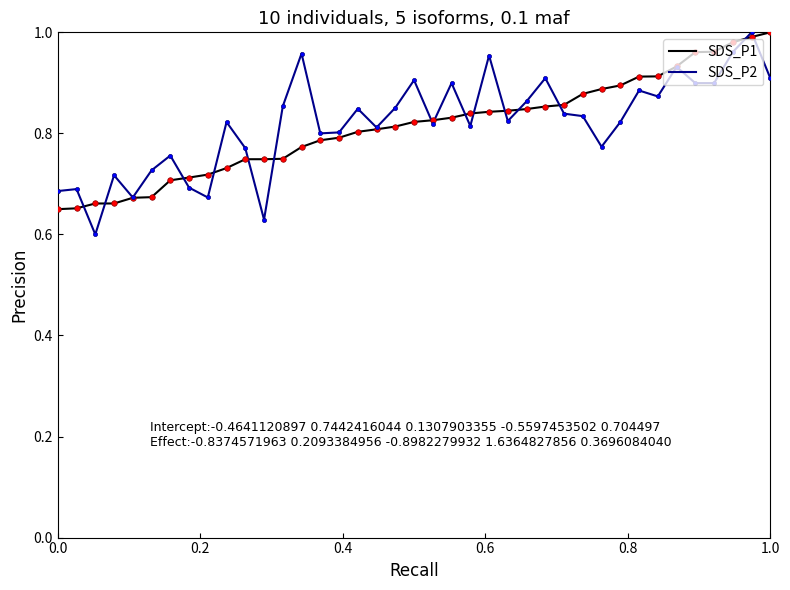

What are all the series names shown in the legend?

SDS_P1, SDS_P2